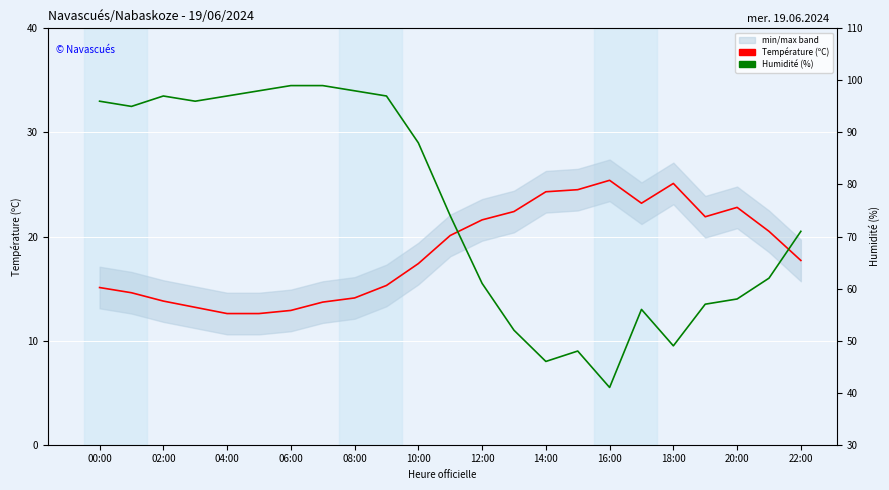

What is the highest value of the Température (ºC) series?

25.4